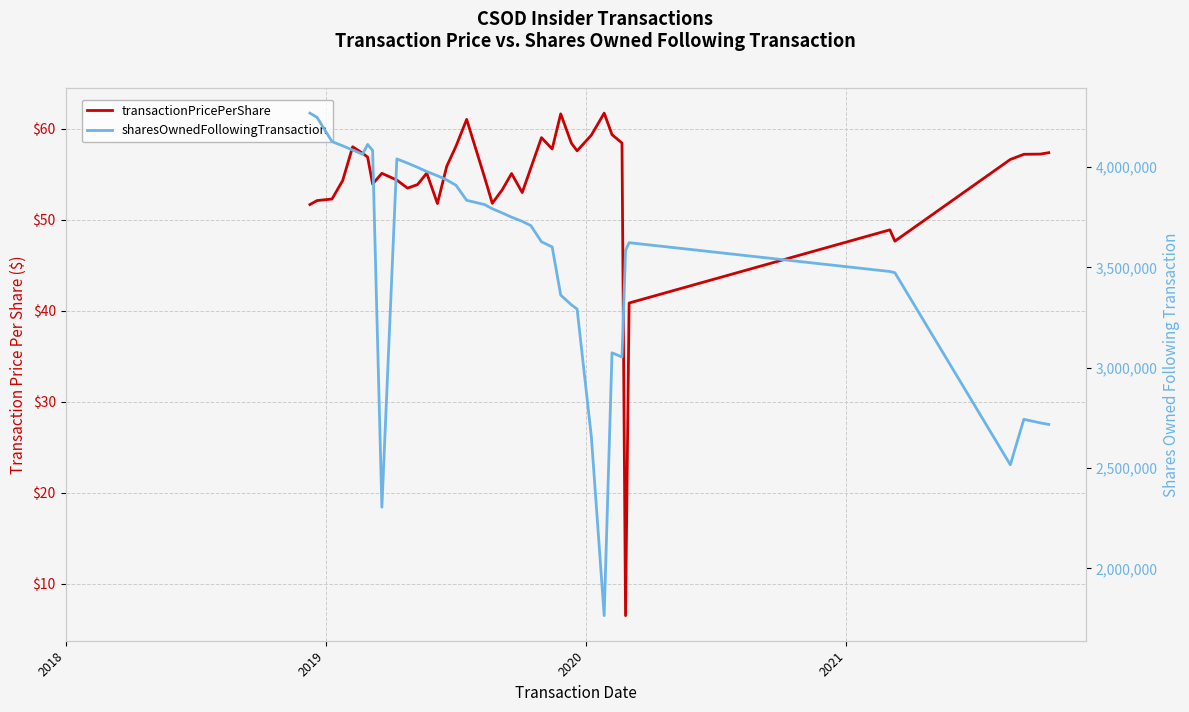

True or false: transactionPricePerShare and sharesOwnedFollowingTransaction intersect in this chart.

False